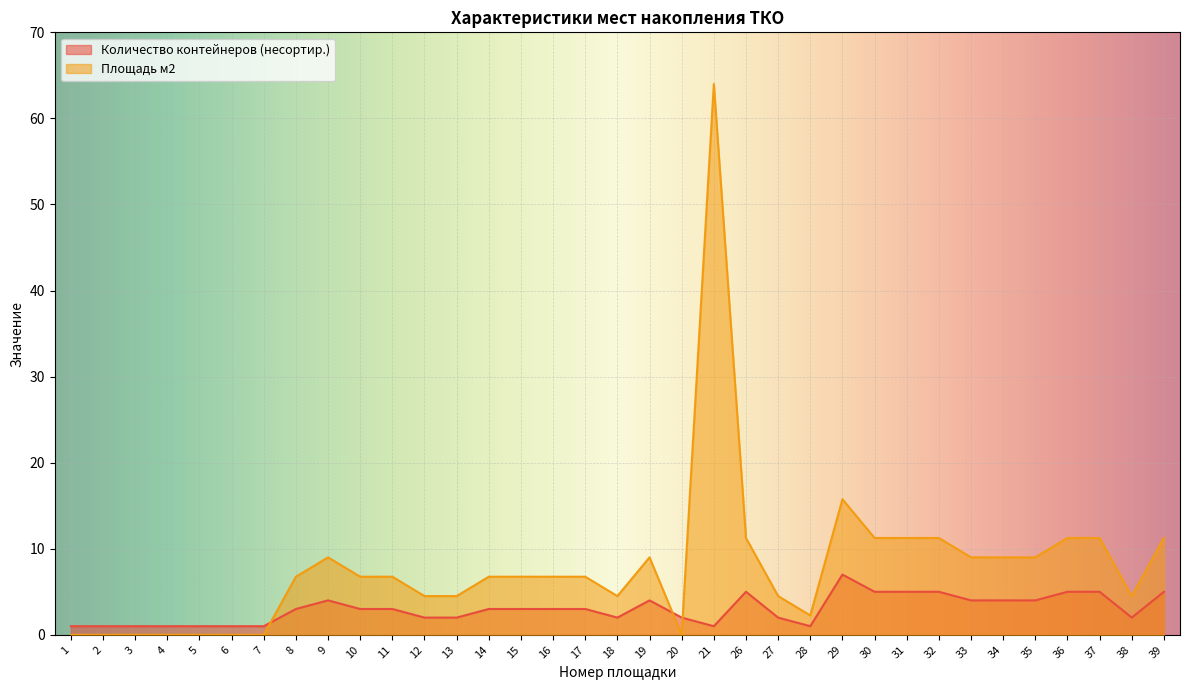

What is the spread (max minus min) of values at 37?

6.2